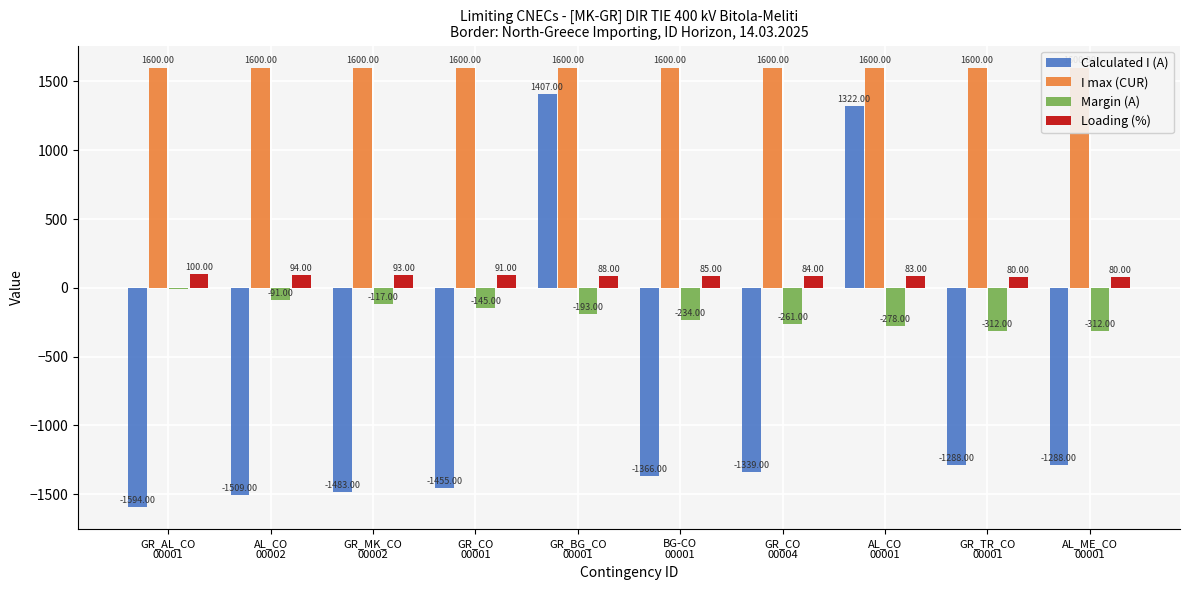

Which series changed the most between AL_CO
00002 and GR_MK_CO
00002?

Calculated I (A)